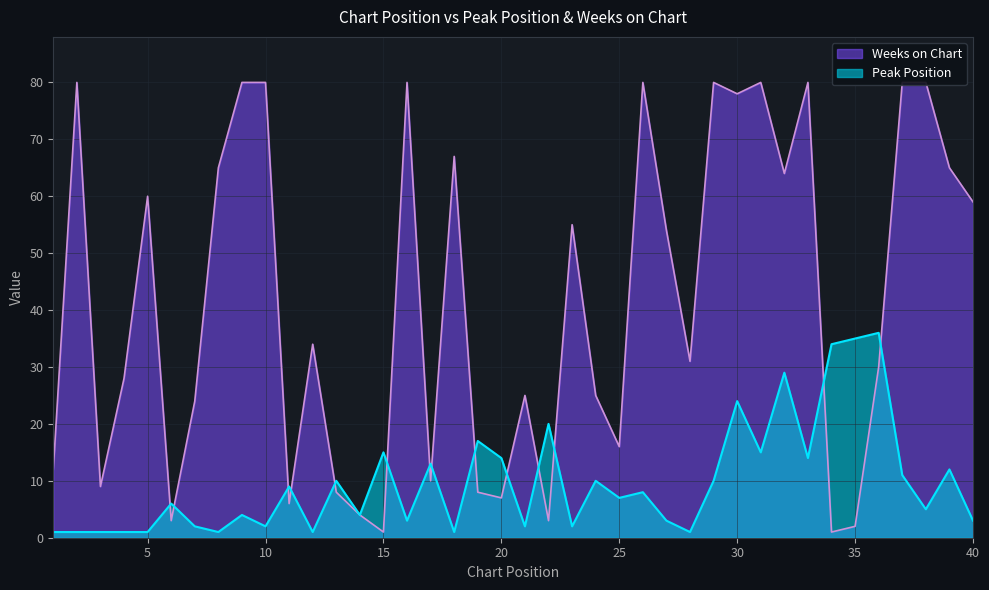

True or false: Weeks on Chart has a value of 31 at 28.

True